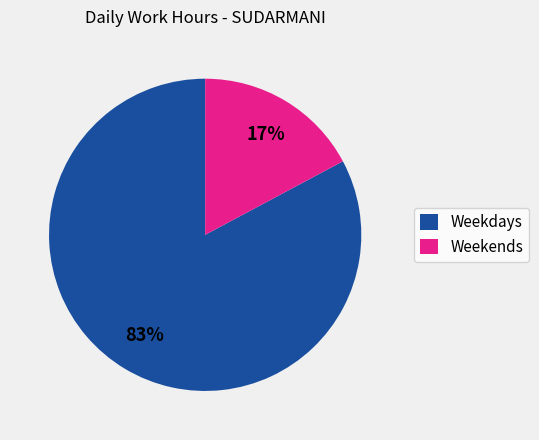

What percentage is the Weekends slice, to the nearest percent?

17%